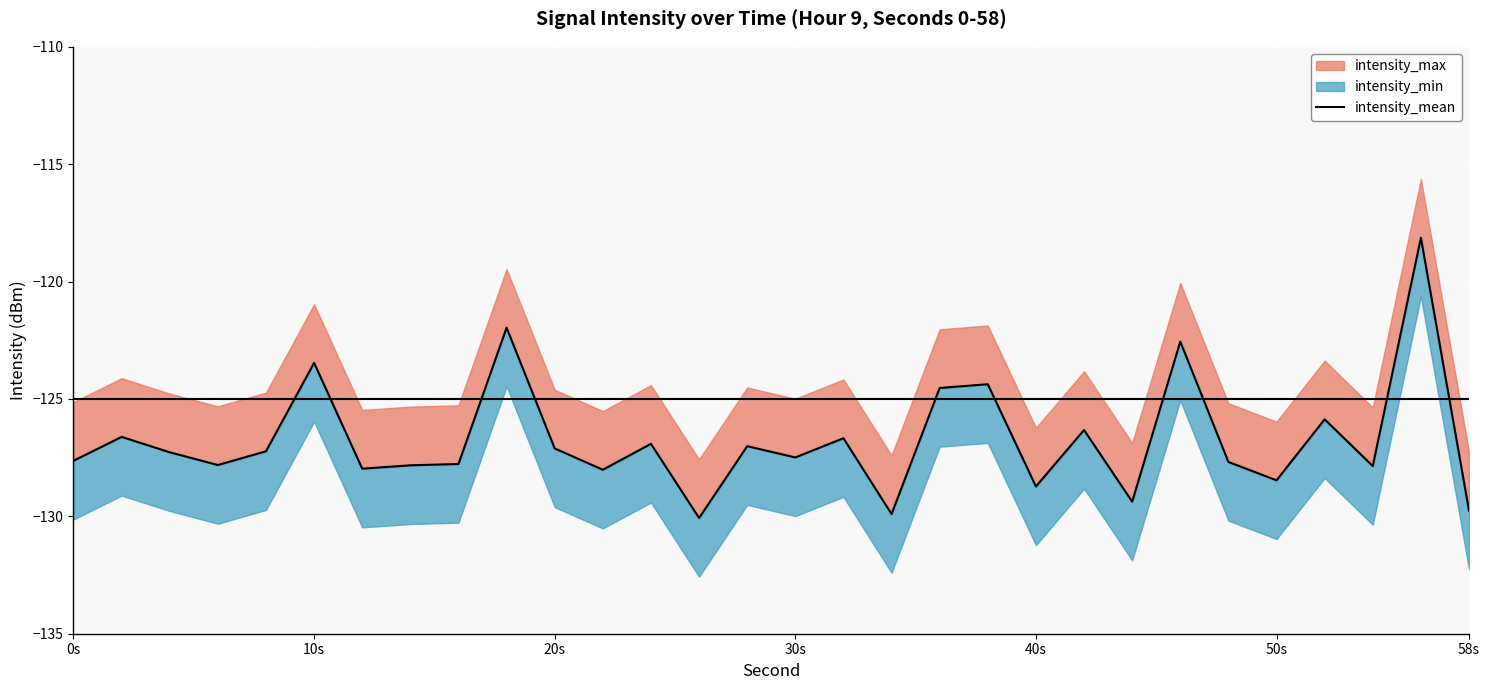

How many points are higher than both their immediate neighbors (excluding endpoints)?

11